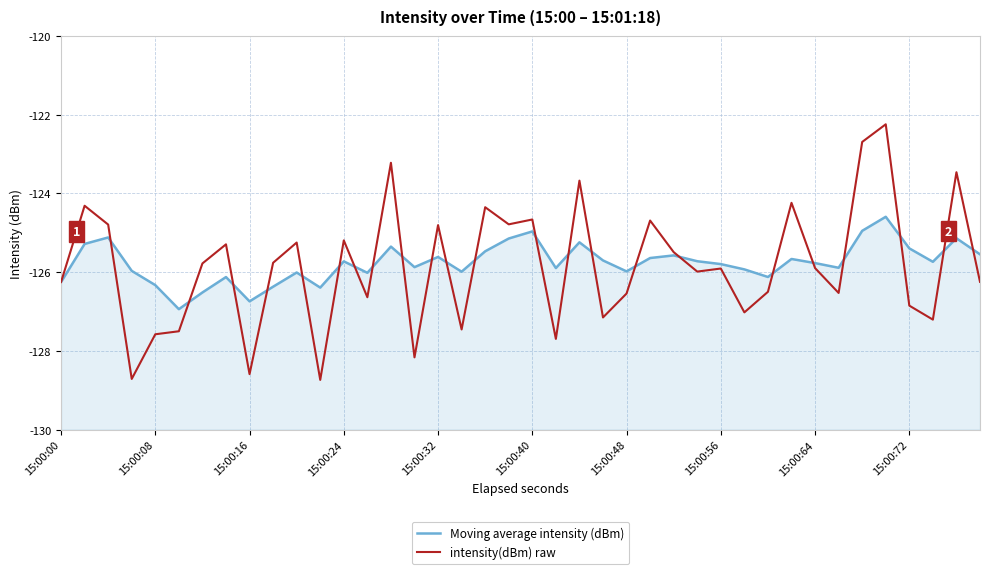

What are all the series names shown in the legend?

Moving average intensity (dBm), intensity(dBm) raw